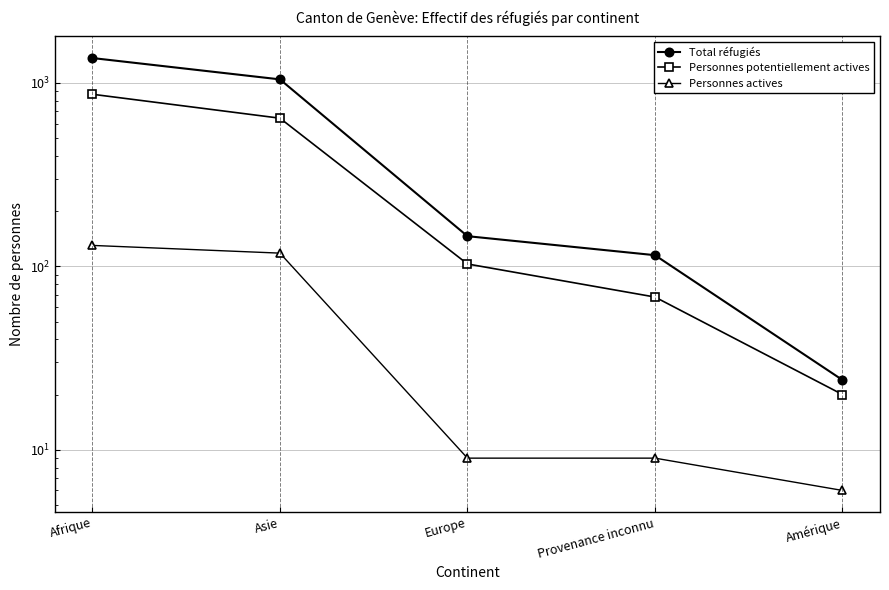

At which label is Personnes potentiellement actives closest to 443?

Asie